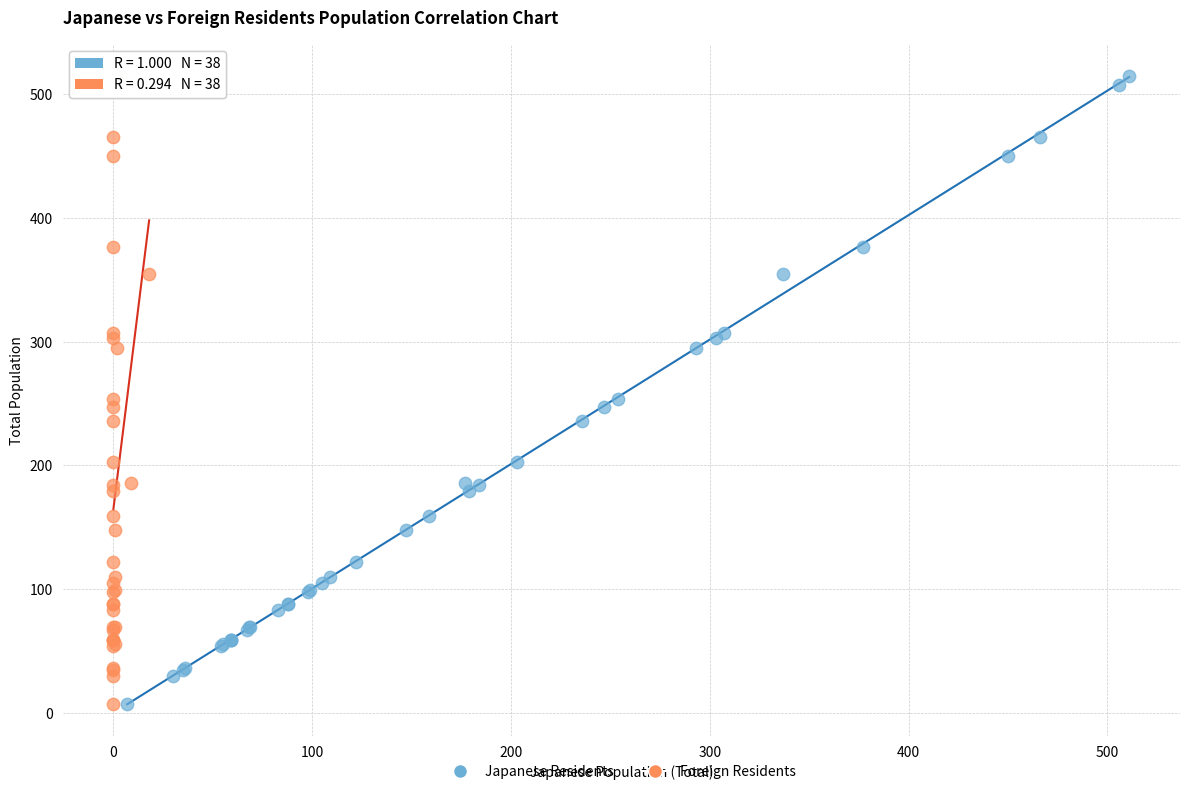

What are all the series names shown in the legend?

Japanese Residents, Foreign Residents